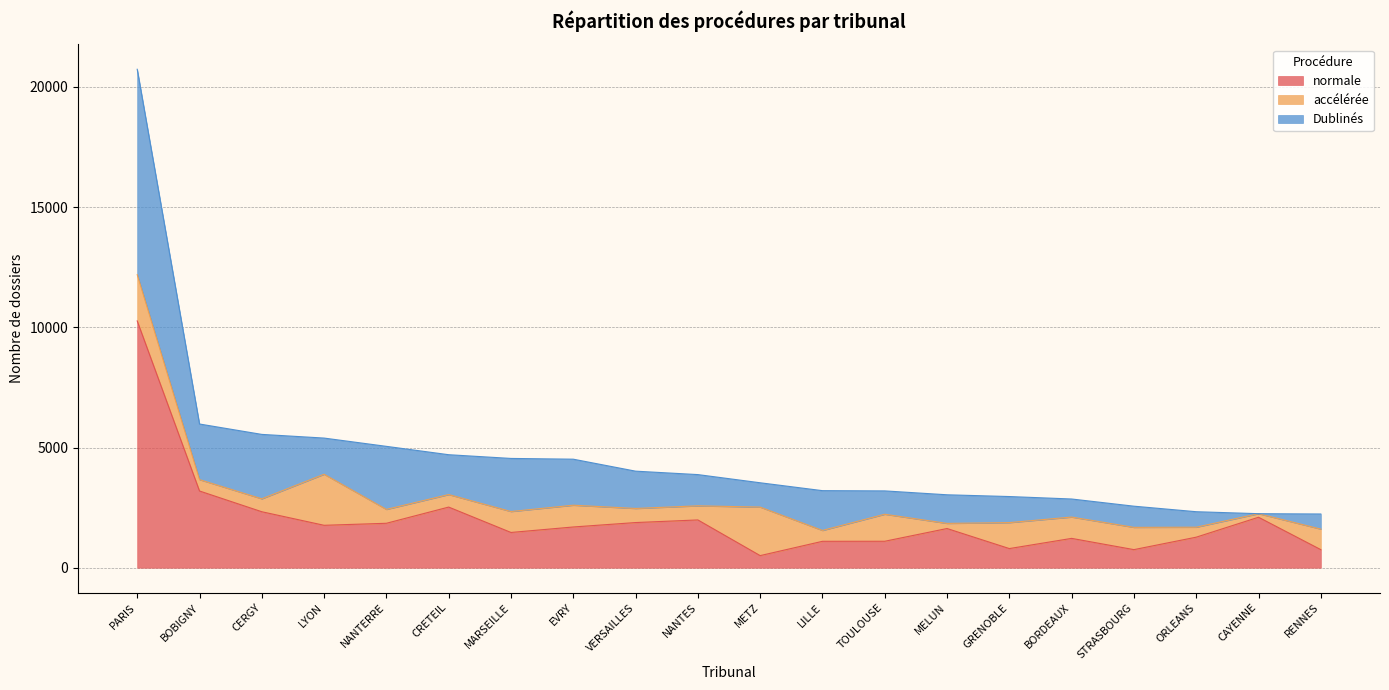

Which series has the largest total across all categories?

normale